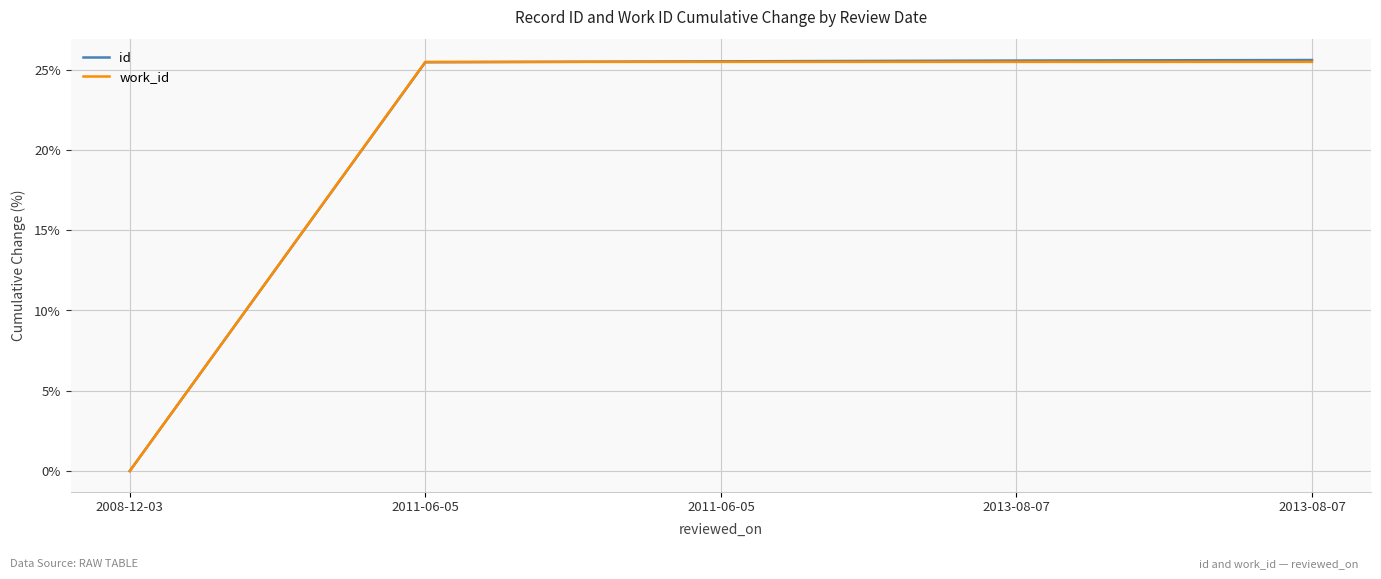

Rank the series at 2013-08-07 from lowest to highest value.

work_id, id